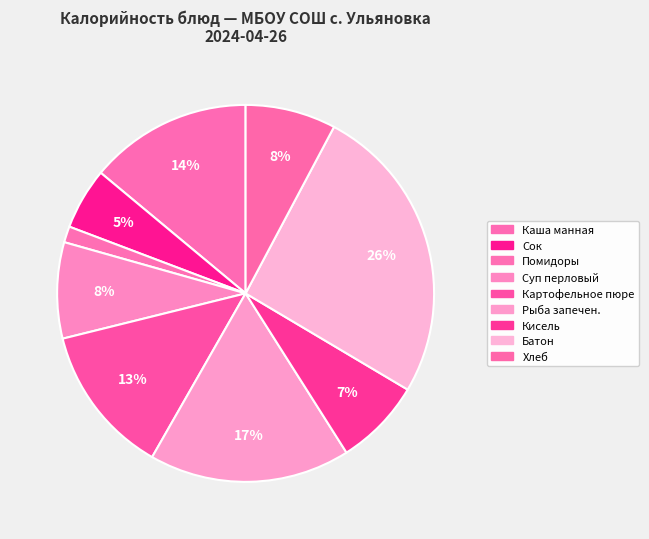

How many slices are in this pie chart?

9